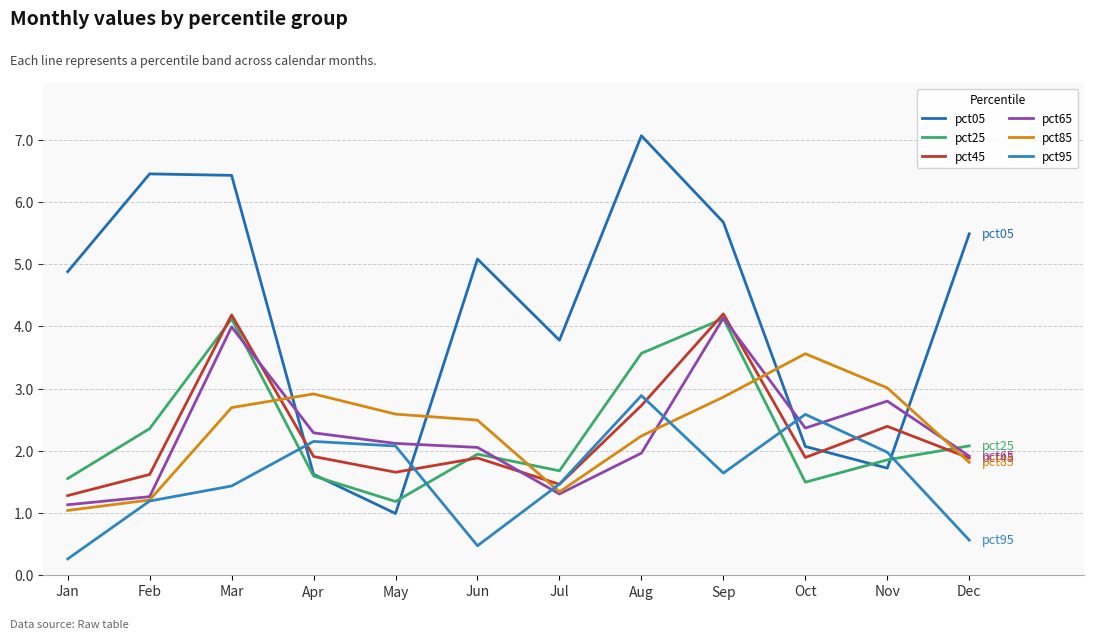

Which series has the largest range (max minus min)?

pct05